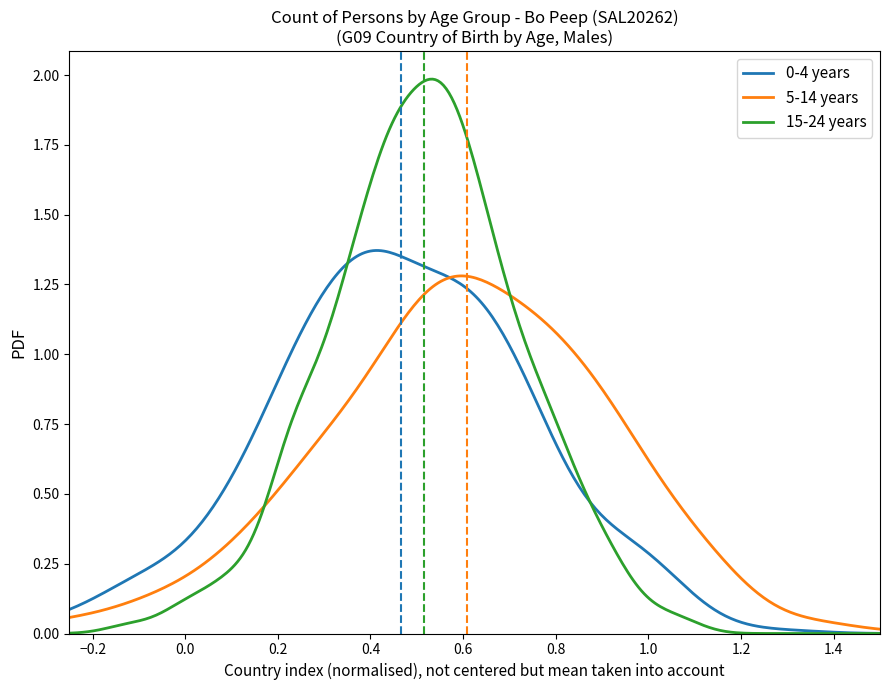

Which series has the widest spread of values?

15-24 years